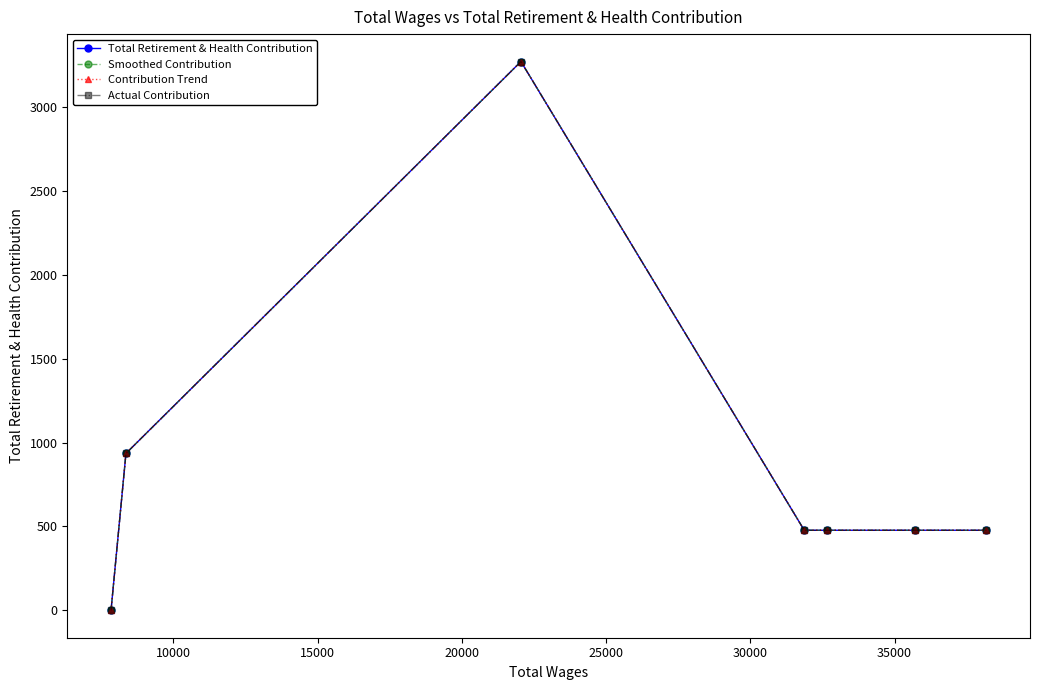

Is this an area chart (filled region under the line)?

No